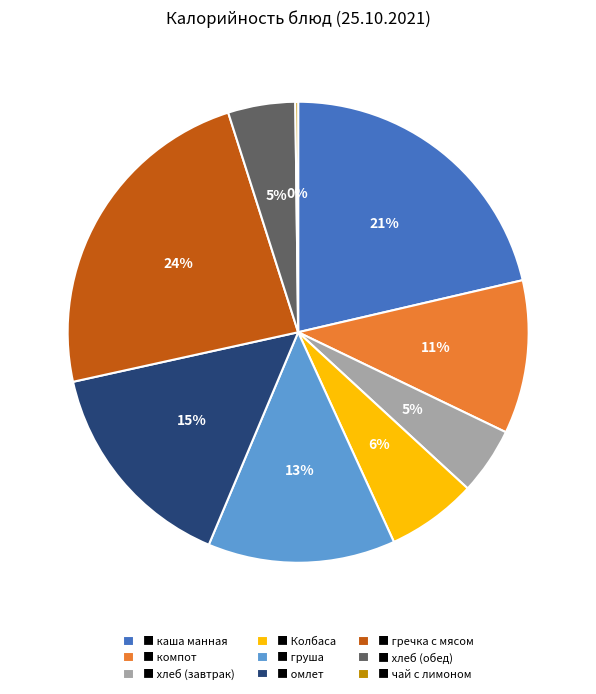

What percentage is the ■ компот slice, to the nearest percent?

11%